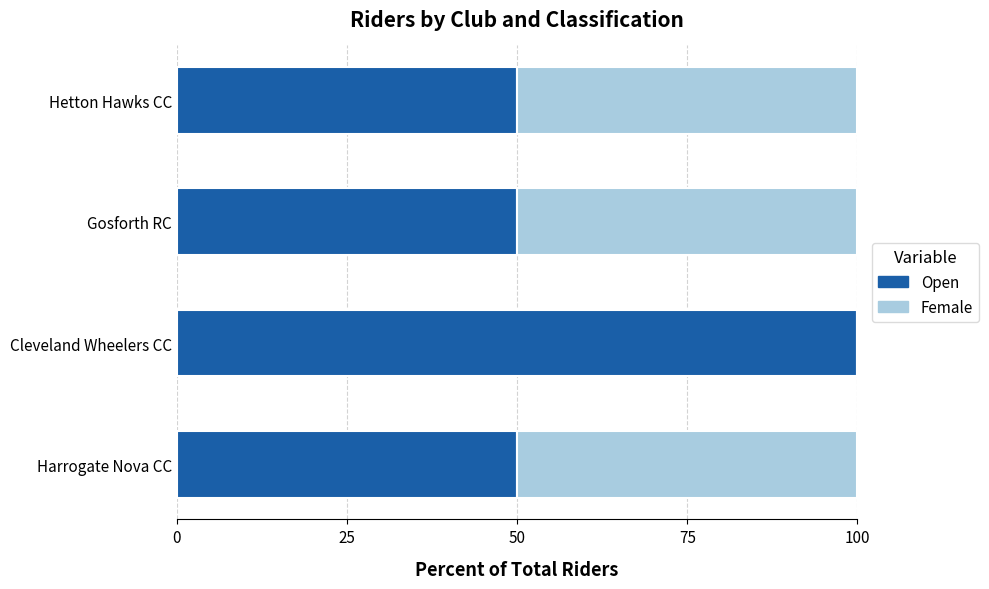

The Open series shows 20 at Harrogate Nova CC. True or false?

False